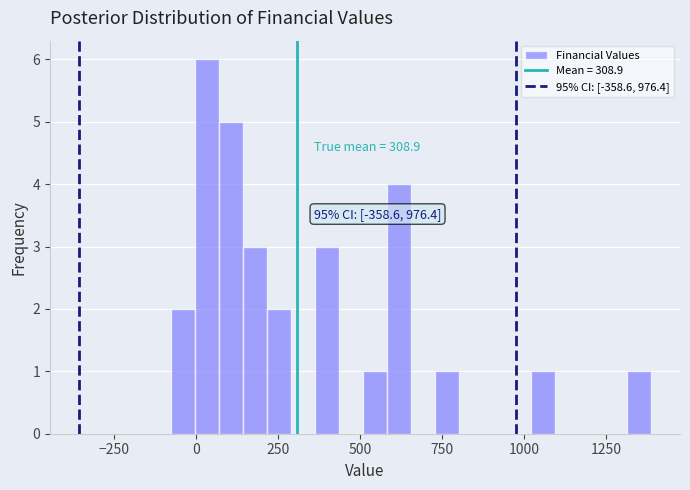

Around what value on the x-axis is the tallest bar? Give the approximate position of its centre, as read against the axis.

50